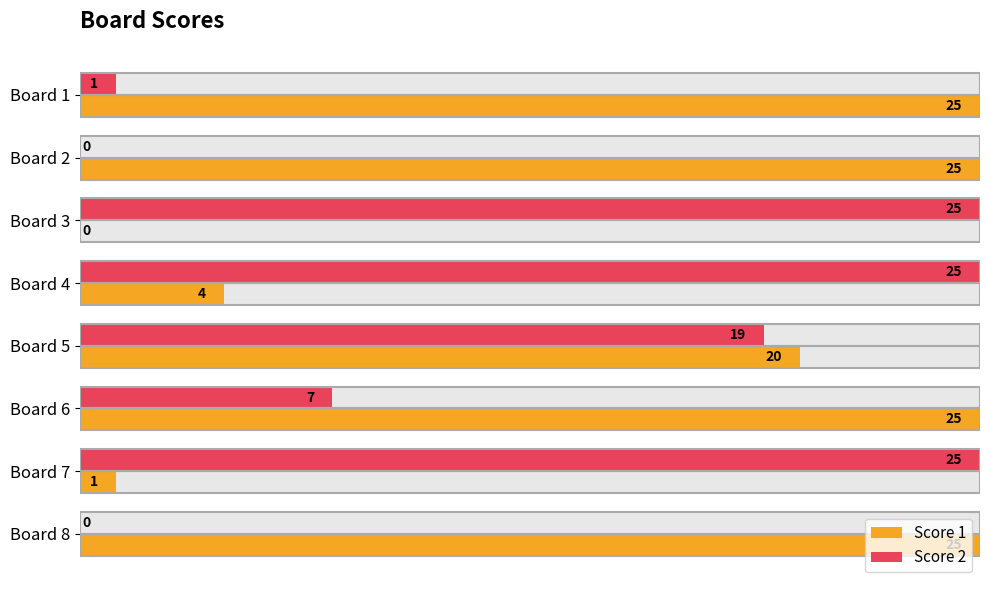

Reading left to right, transcribe all the data shown in this chart.

Score 1: 25	25	0	4	20	25	1	25
Score 2: 1	0	25	25	19	7	25	0